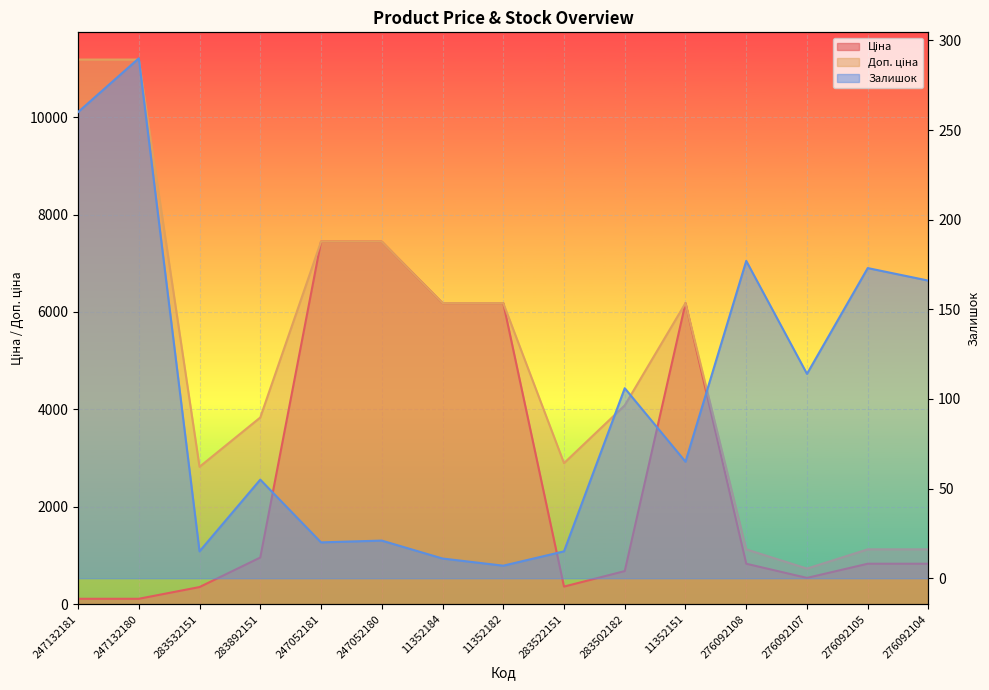

Which series changed the most between 283892151 and 11352151?

Ціна